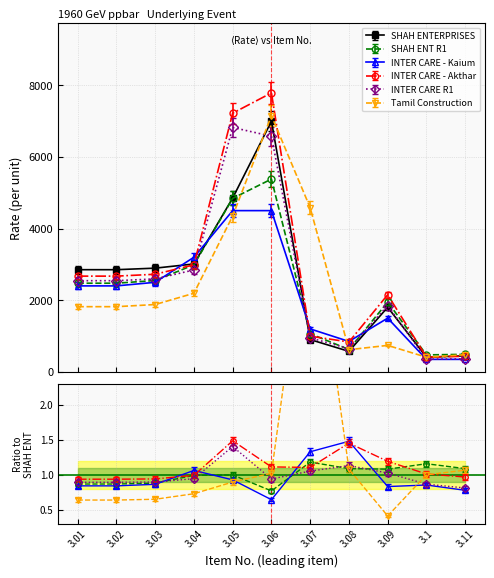

Which category has the highest value in the INTER CARE - Kaium series?

3.05